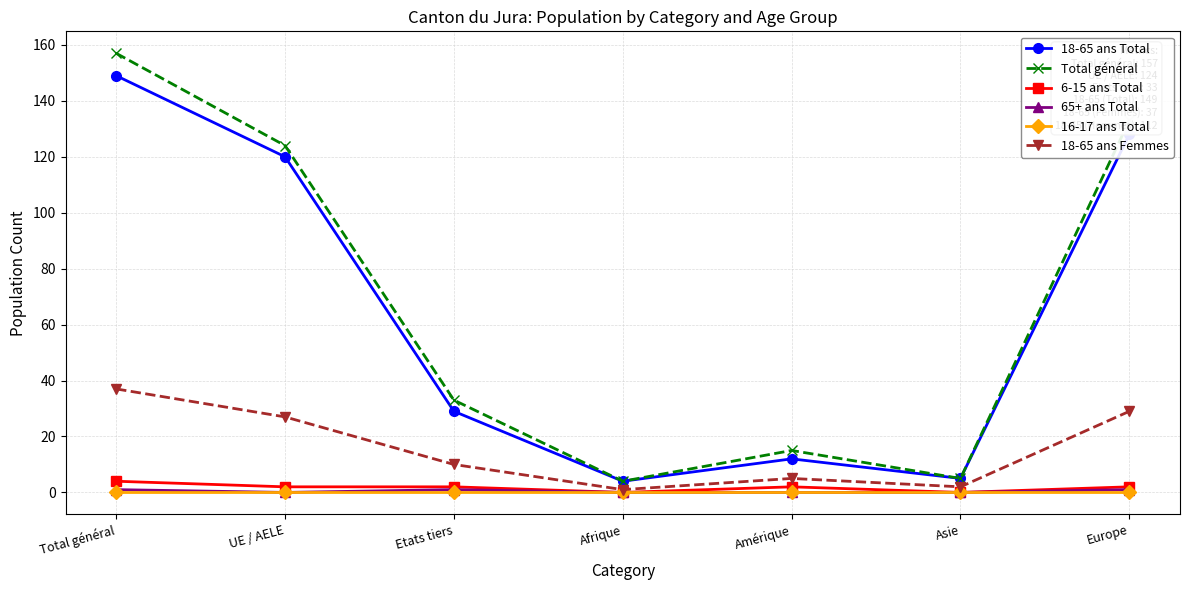

Where is the first local minimum for 18-65 ans Total?

Afrique